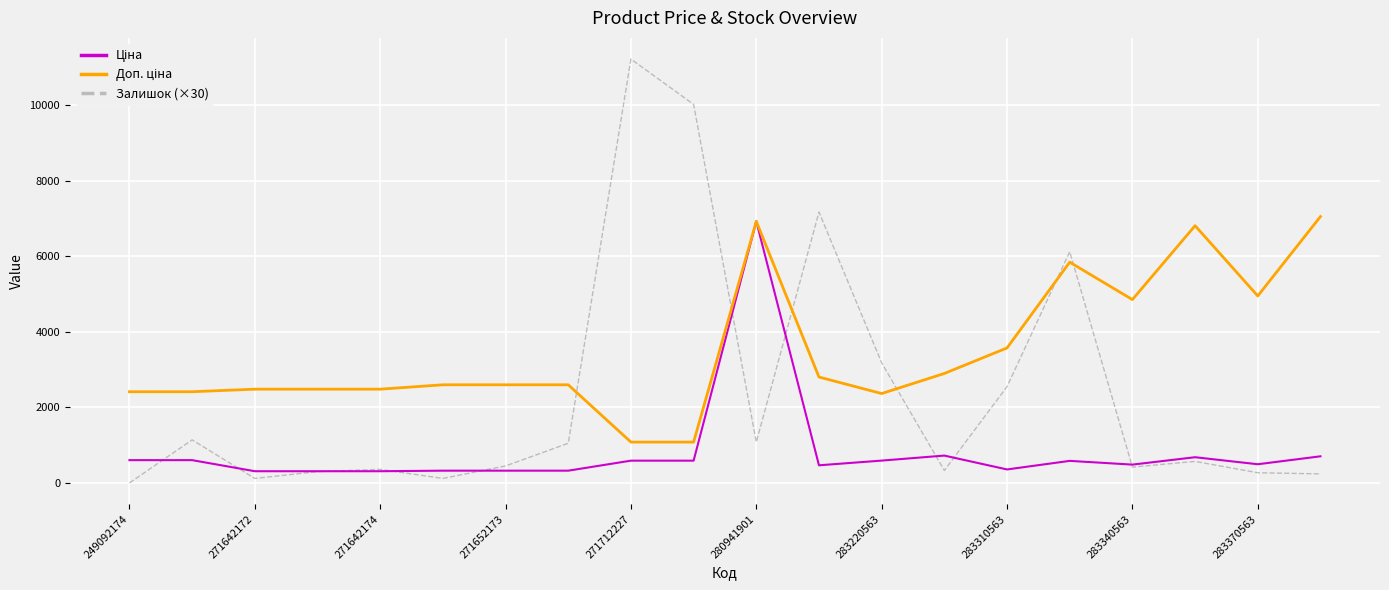

Which series has the largest range (max minus min)?

Залишок (×30)